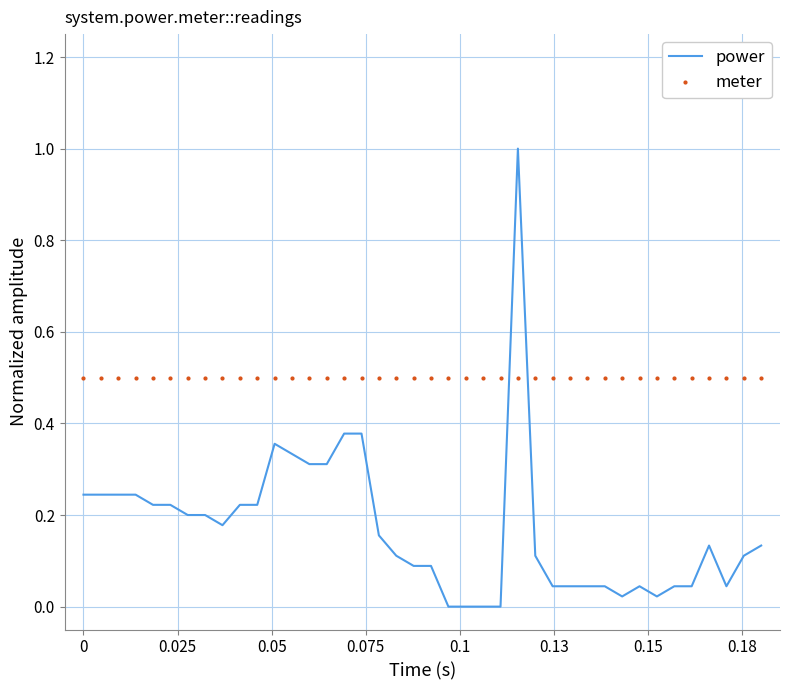

How many series are shown in this chart?

2